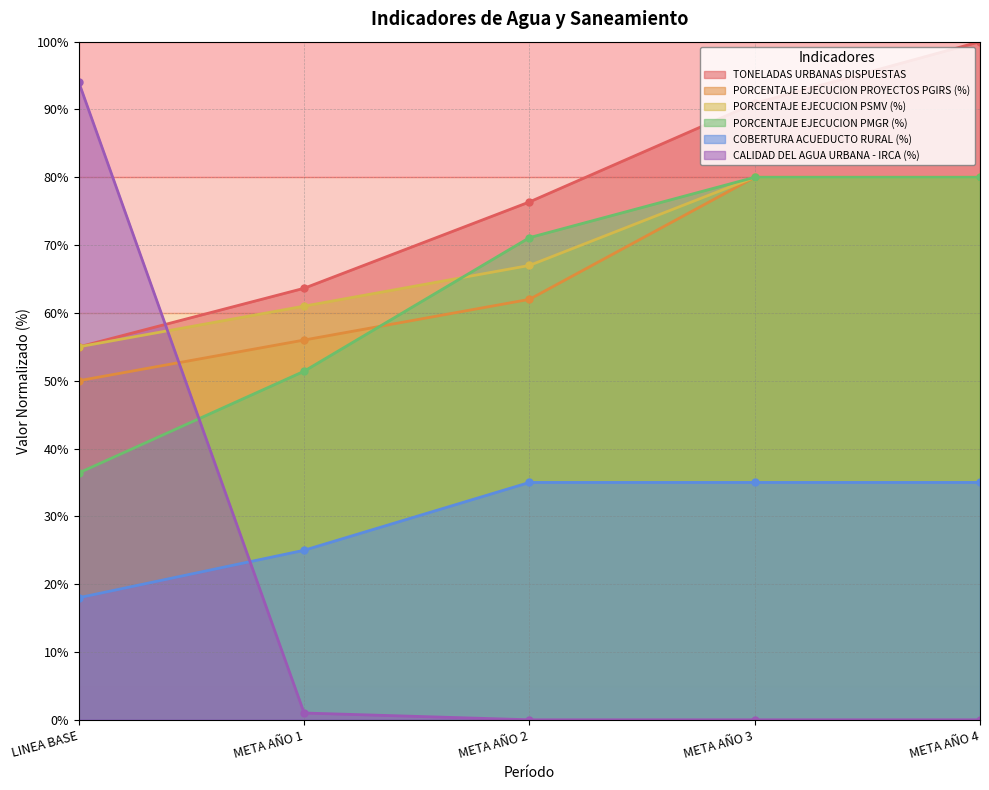

The COBERTURA ACUEDUCTO RURAL (%) series shows 35.0 at META AÑO 3. True or false?

True